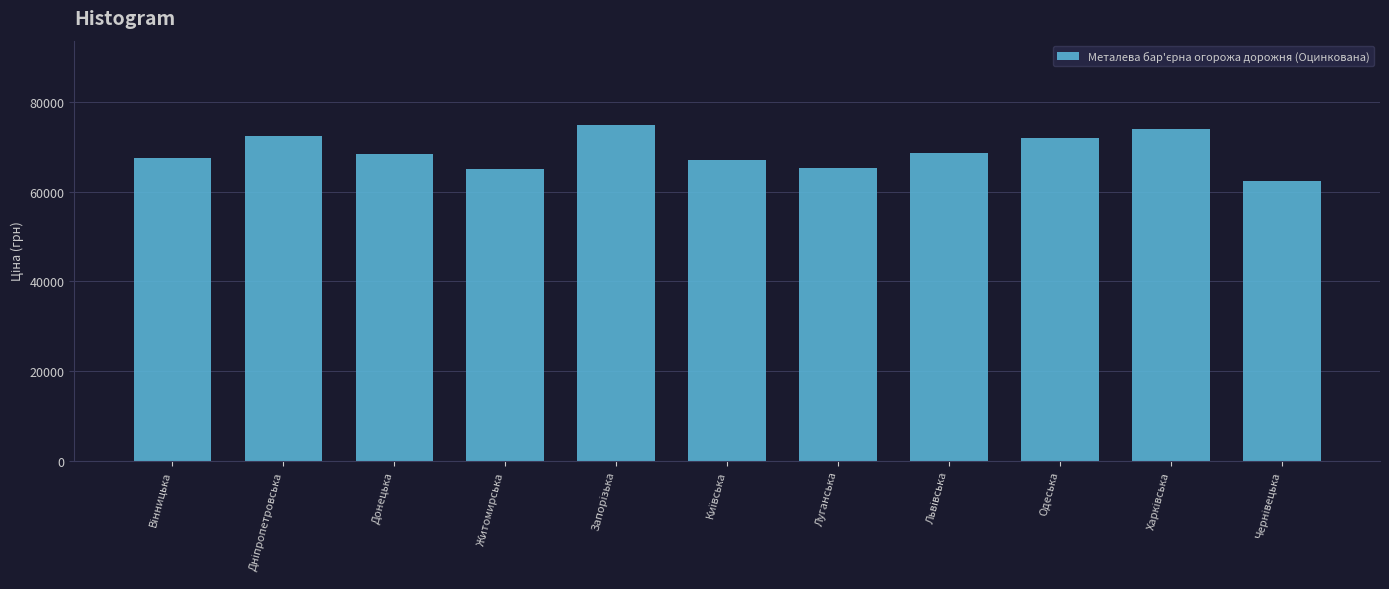

Which has a higher value, Луганська or Донецька?

Донецька